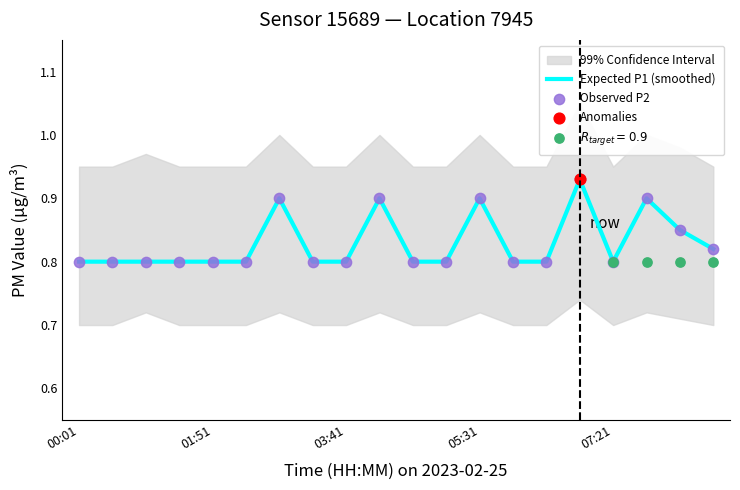

The Expected P1 (smoothed) series shows 1.4 at 07:21. True or false?

False